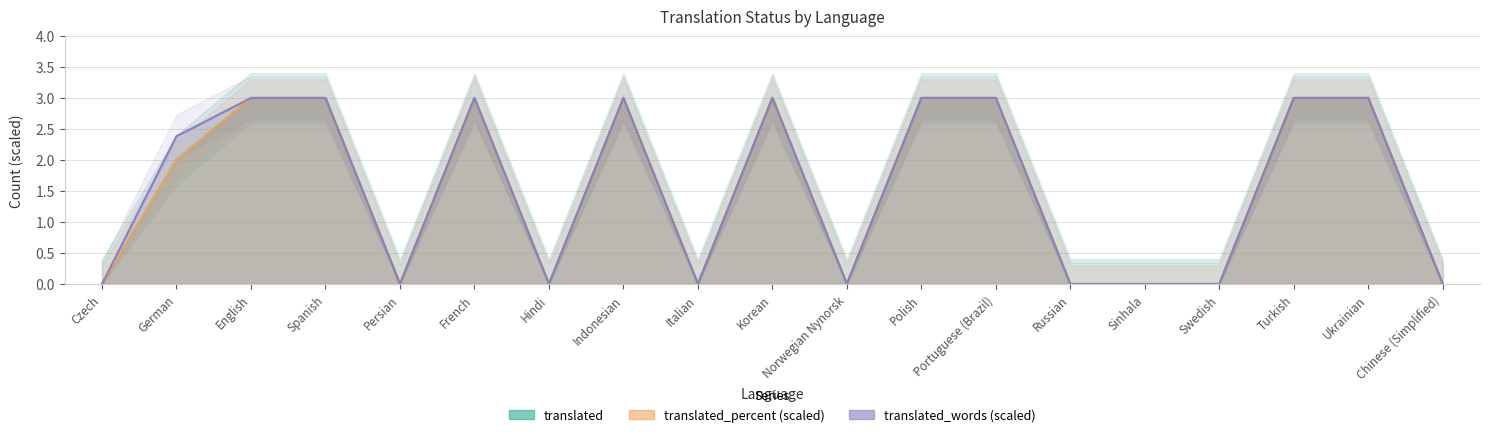

Count the number of categories in the chart.

19